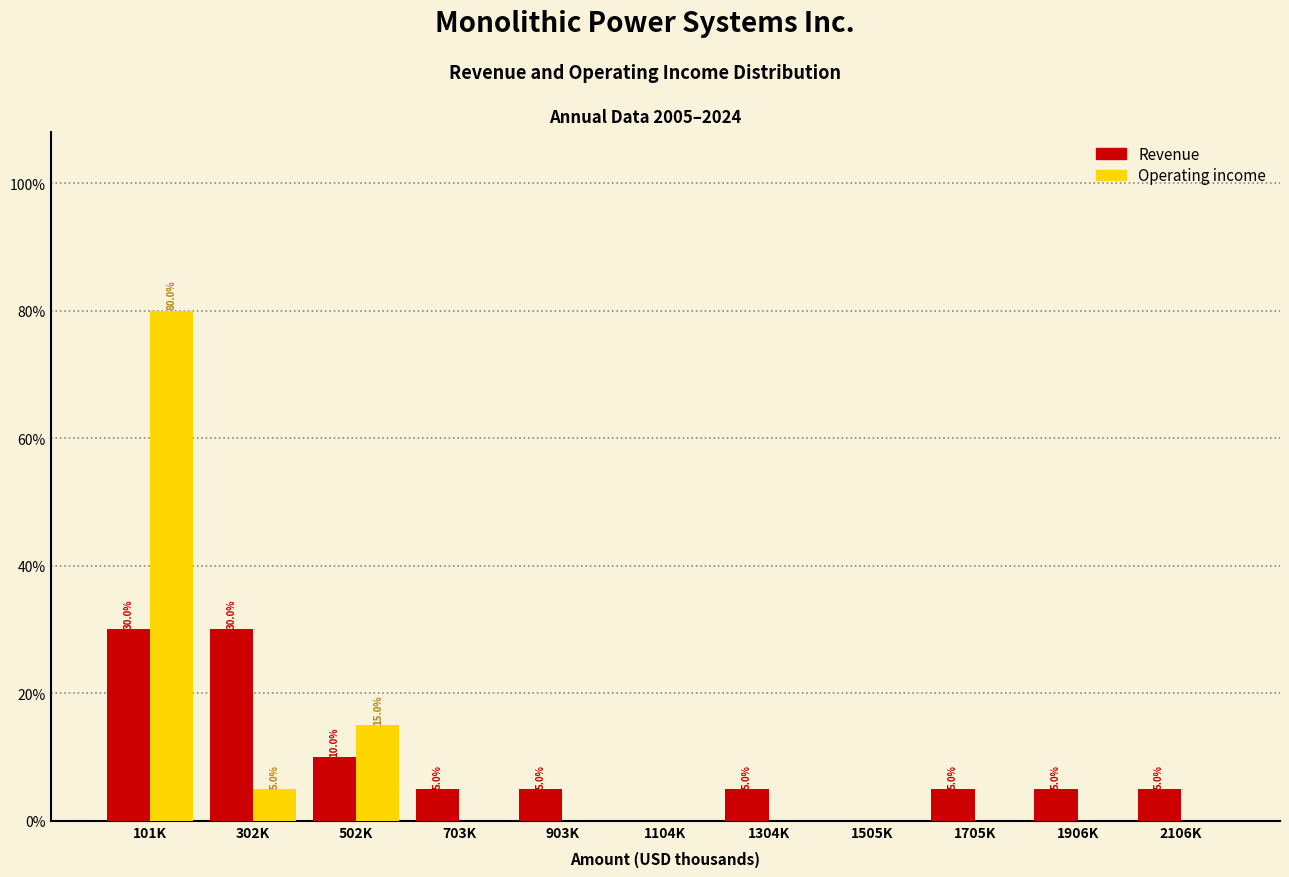

Reading left to right, transcribe all the data shown in this chart.

Revenue: 101K=30	302K=30	502K=10	703K=5	903K=5	1104K=0	1304K=5	1505K=0	1705K=5	1906K=5	2106K=5
Operating income: 101K=80	302K=5	502K=15	703K=0	903K=0	1104K=0	1304K=0	1505K=0	1705K=0	1906K=0	2106K=0